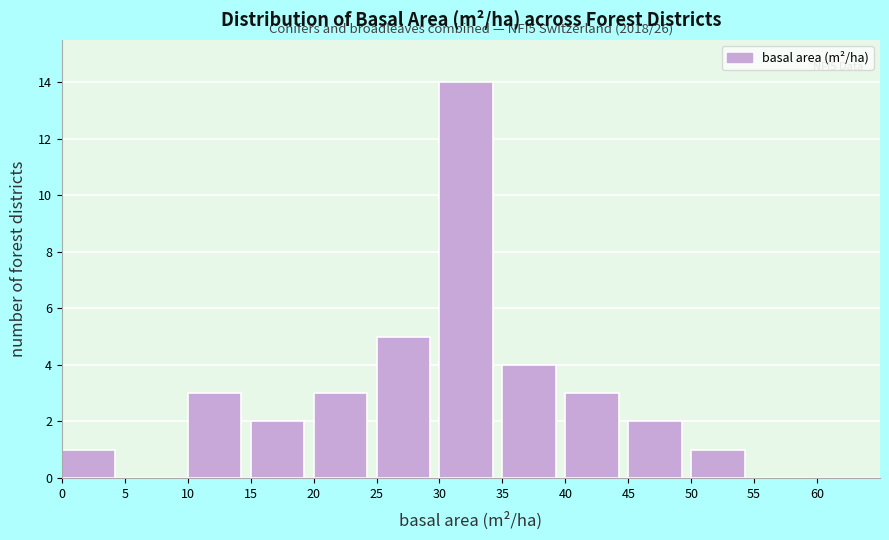

Over which range of the x-axis is the bar tallest?

30 to 35